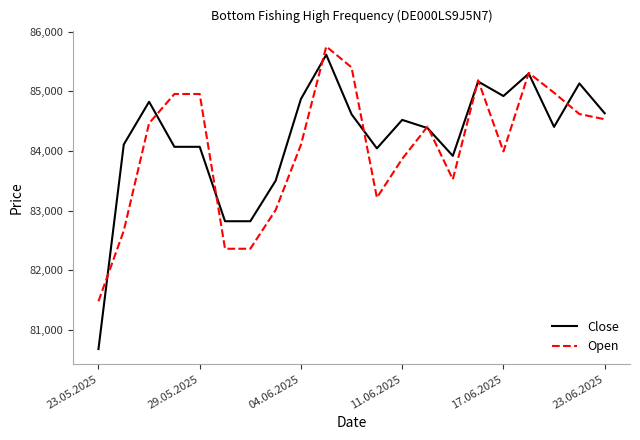

What is the maximum value shown in the chart?

85753